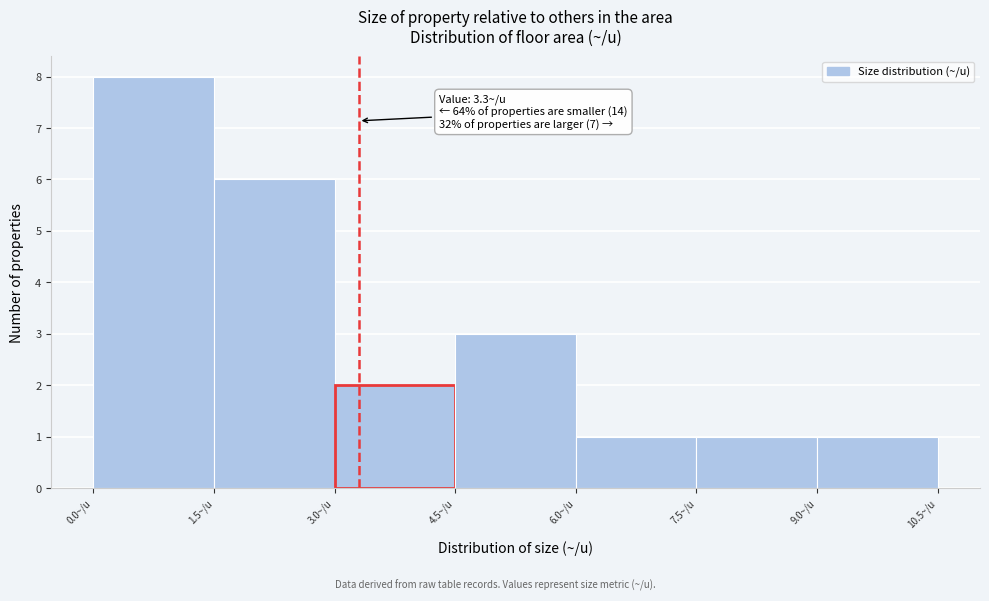

Over which range of the x-axis is the bar tallest?

0.0 to 1.5